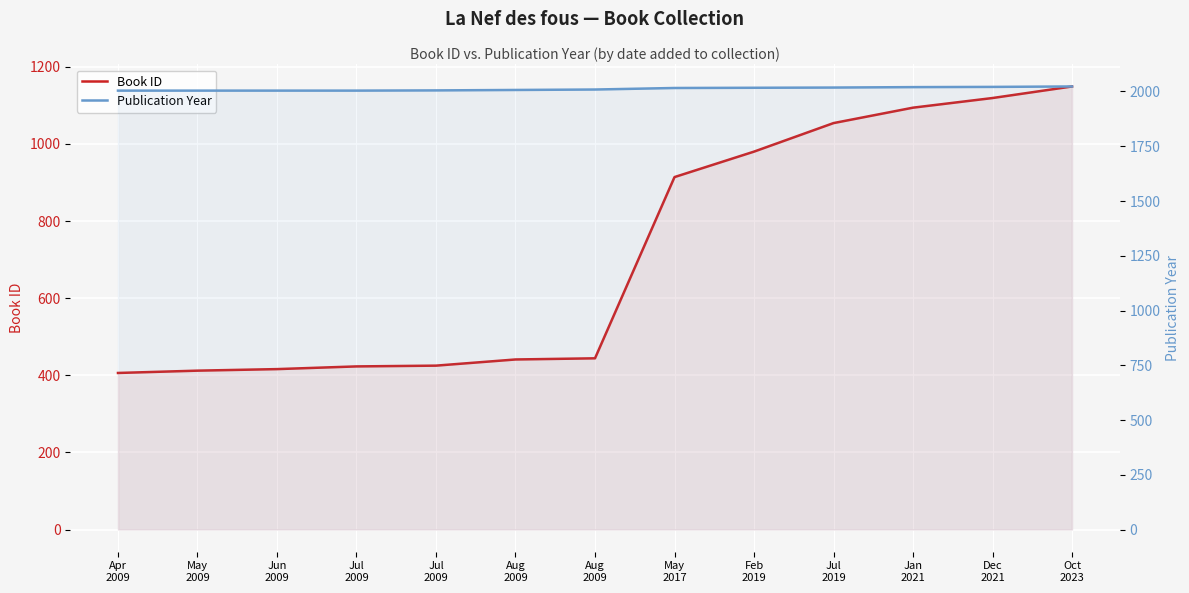

True or false: Book ID has a value of 1149 at Oct
2023.

True